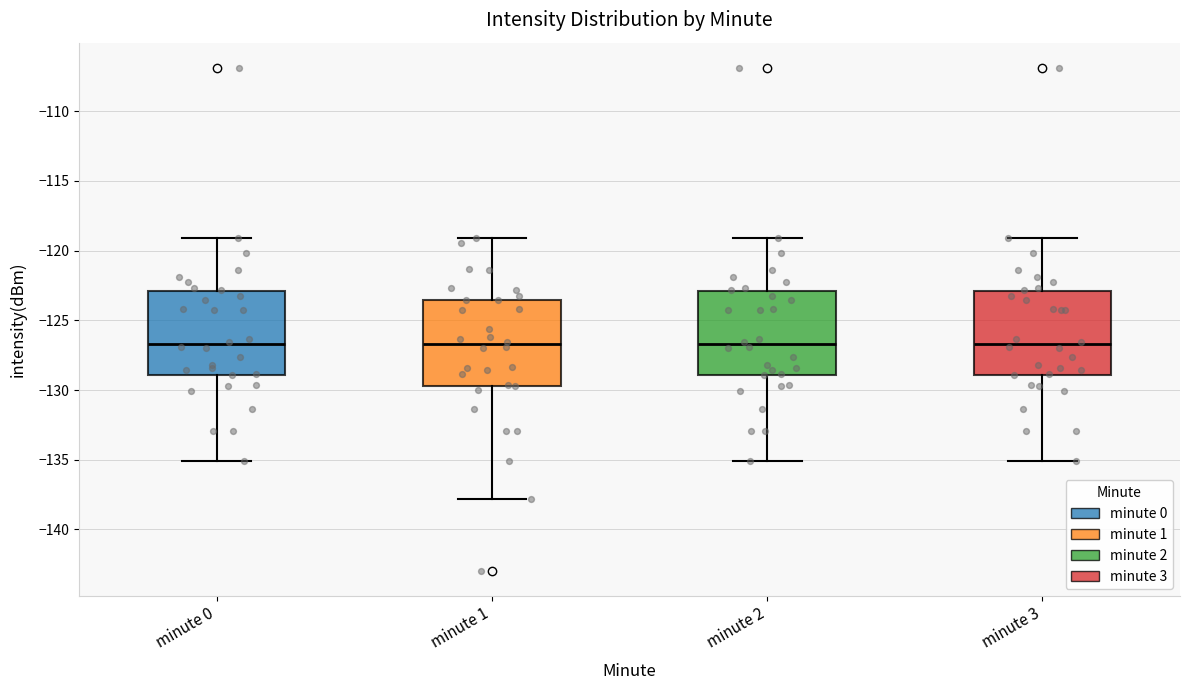

Reading left to right, read every box against the y-axis: the position of its median line, the range the box covers, and the ends of its whiskers. The values are not printed on the chart, so give them approximately, as read against the axis.

minute 0: median -126.5, box -129.0 to -123.0, whiskers -135.0 to -119.0
minute 1: median -126.5, box -129.5 to -123.5, whiskers -138.0 to -119.0
minute 2: median -126.5, box -129.0 to -123.0, whiskers -135.0 to -119.0
minute 3: median -126.5, box -129.0 to -123.0, whiskers -135.0 to -119.0